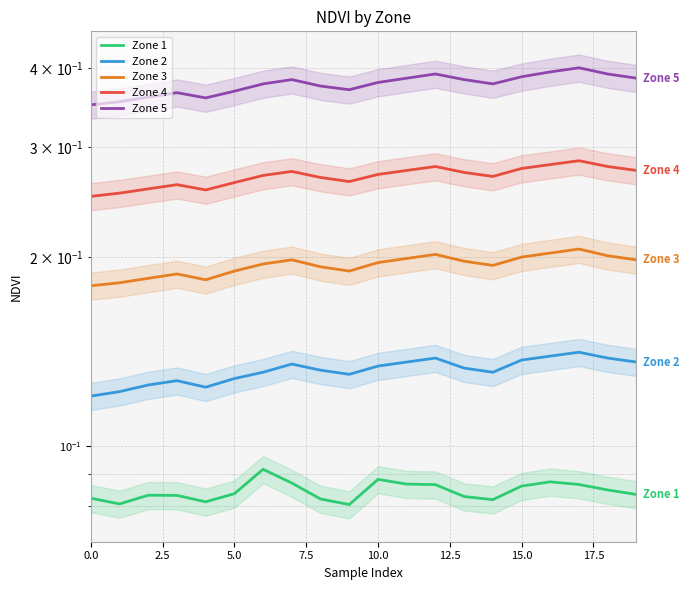

At 18, list the series in order from largest to smallest.

Zone 5, Zone 4, Zone 3, Zone 2, Zone 1